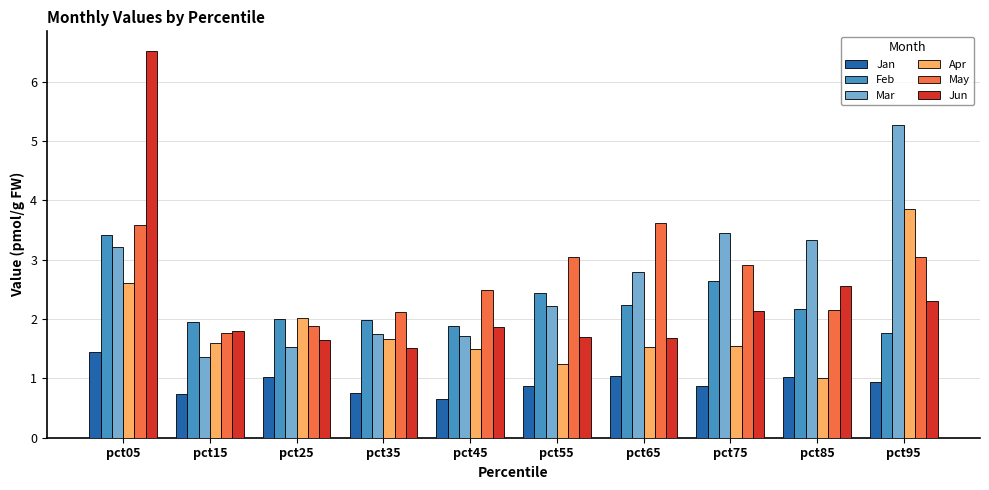

List the series in order of their peak value, highest first.

Jun, Mar, Apr, May, Feb, Jan